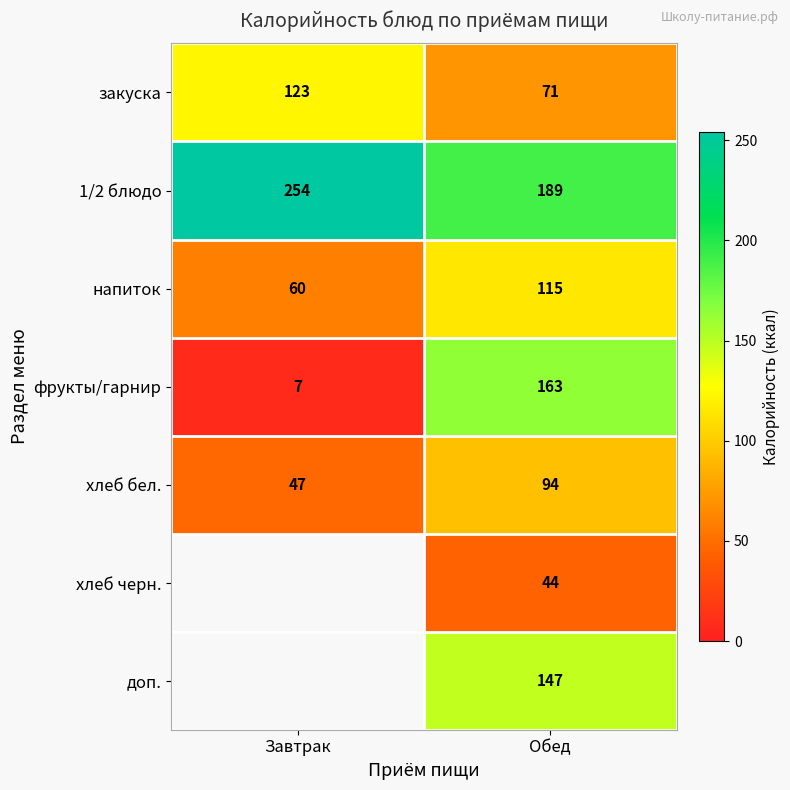

How many хлеб бел. values are between 47 and 94?

2